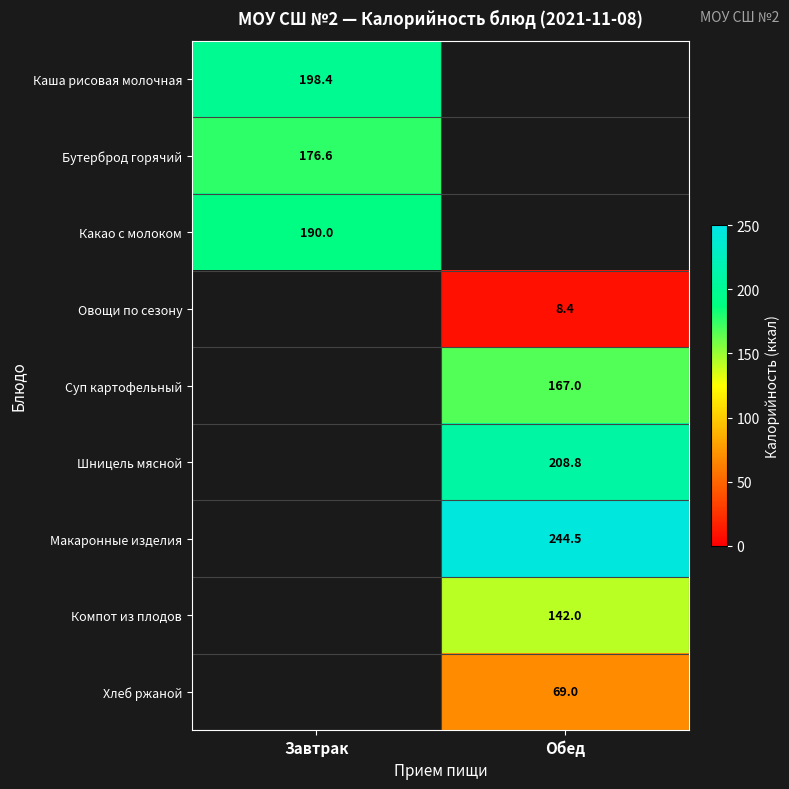

At how many categories does at least one series exceed 28?

2